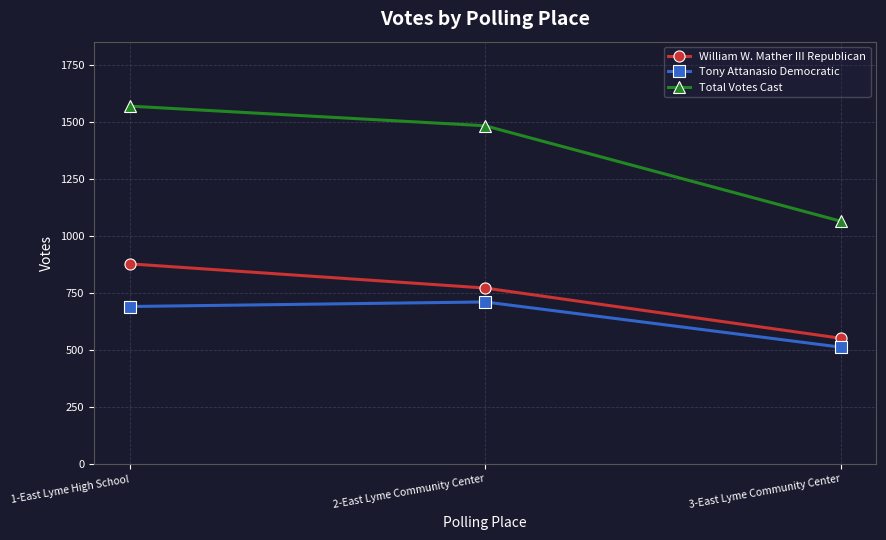

The William W. Mather III Republican series shows 552 at 3-East Lyme Community Center. True or false?

True